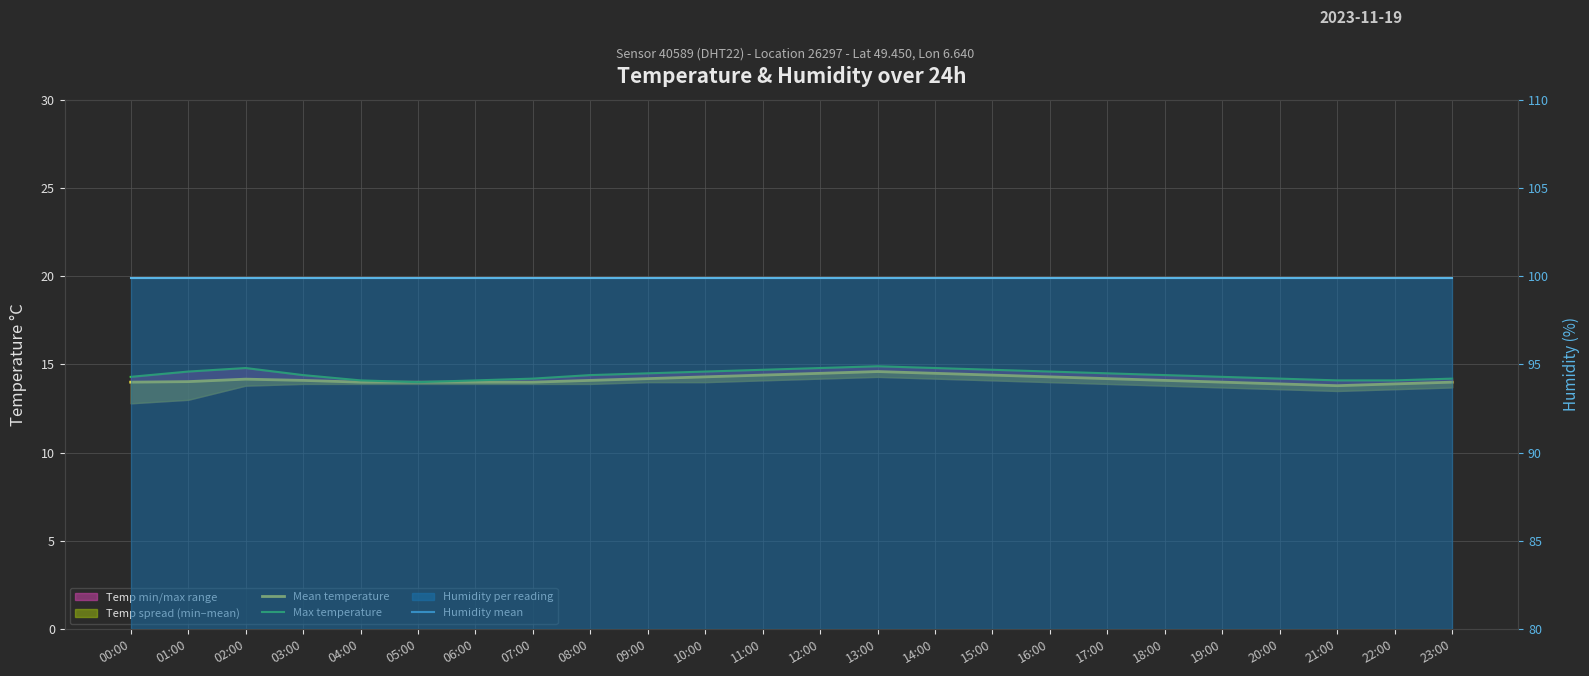

Between 14:00 and 18:00, which is larger?

14:00